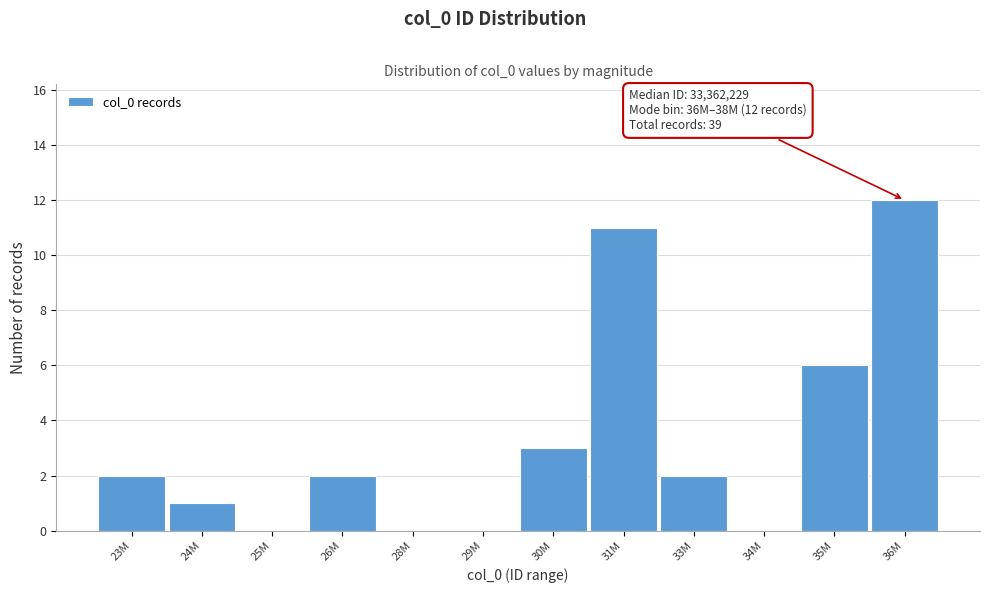

Reading left to right, transcribe all the data shown in this chart.

23M=2	24M=1	25M=0	26M=2	28M=0	29M=0	30M=3	31M=11	33M=2	34M=0	35M=6	36M=12